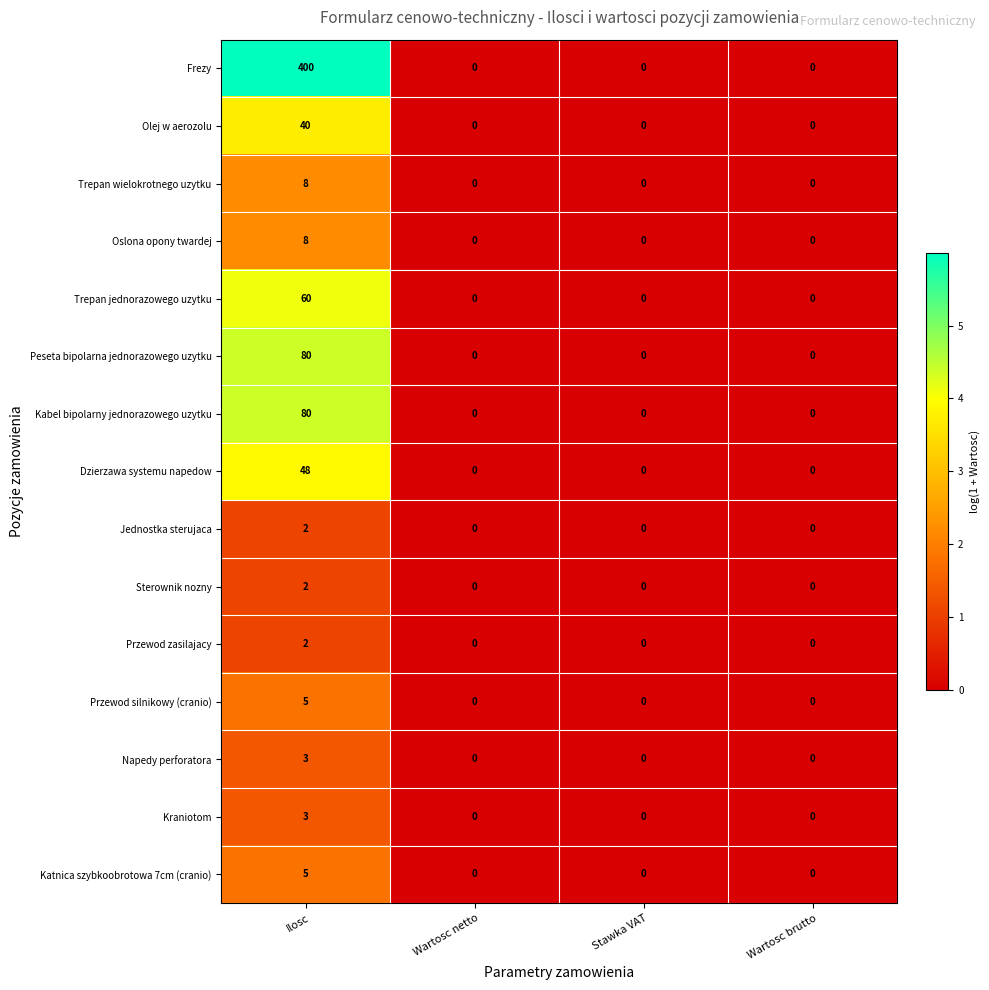

The value of Katnica szybkoobrotowa 7cm (cranio) at Ilosc is 3. True or false?

False